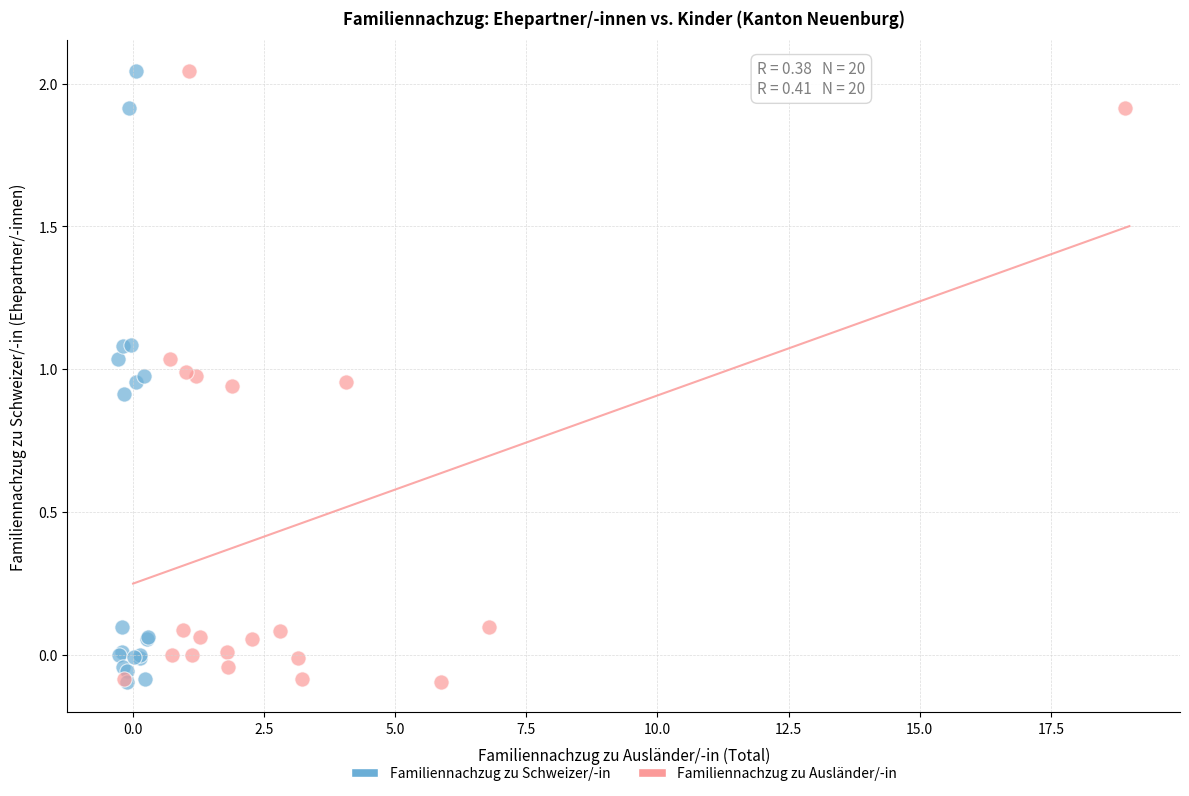

What are all the series names shown in the legend?

Familiennachzug zu Schweizer/-in, Familiennachzug zu Ausländer/-in